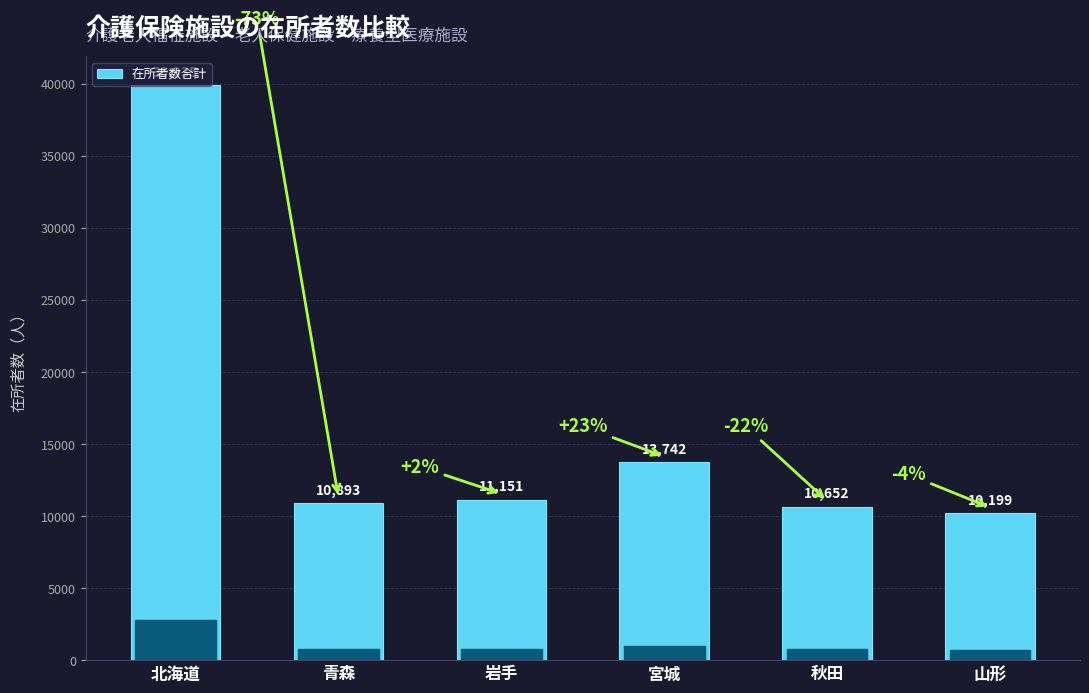

The chart shows a value of 9981 at 北海道. True or false?

False